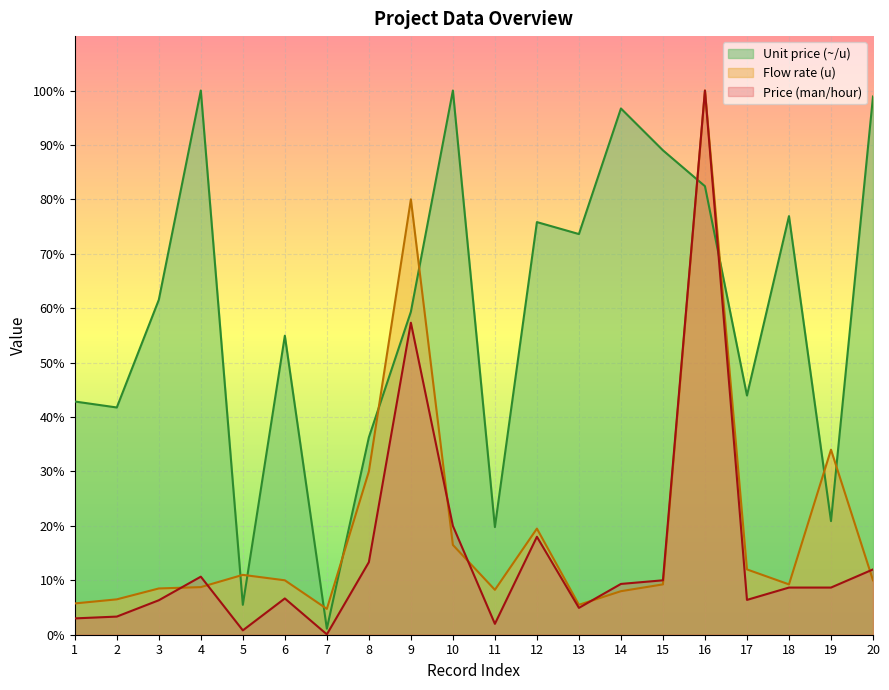

Reading left to right, list all the values displayed in this chart.

Price (man/hour): 3.0	3.3	6.3	10.7	0.8	6.7	0.1	13.3	57.3	20.0	2.0	18.0	4.9	9.3	10.0	100.0	6.4	8.7	8.7	12.0
Flow rate (u): 5.8	6.5	8.5	8.8	11.0	10.0	4.8	30.0	80.0	16.5	8.2	19.5	5.5	8.0	9.2	100.0	12.0	9.2	34.0	10.0
Unit price (~/u): 42.9	41.8	61.5	100.0	5.5	54.9	1.1	36.3	59.3	100.0	19.8	75.8	73.6	96.7	89.0	82.4	44.0	76.9	20.9	98.9